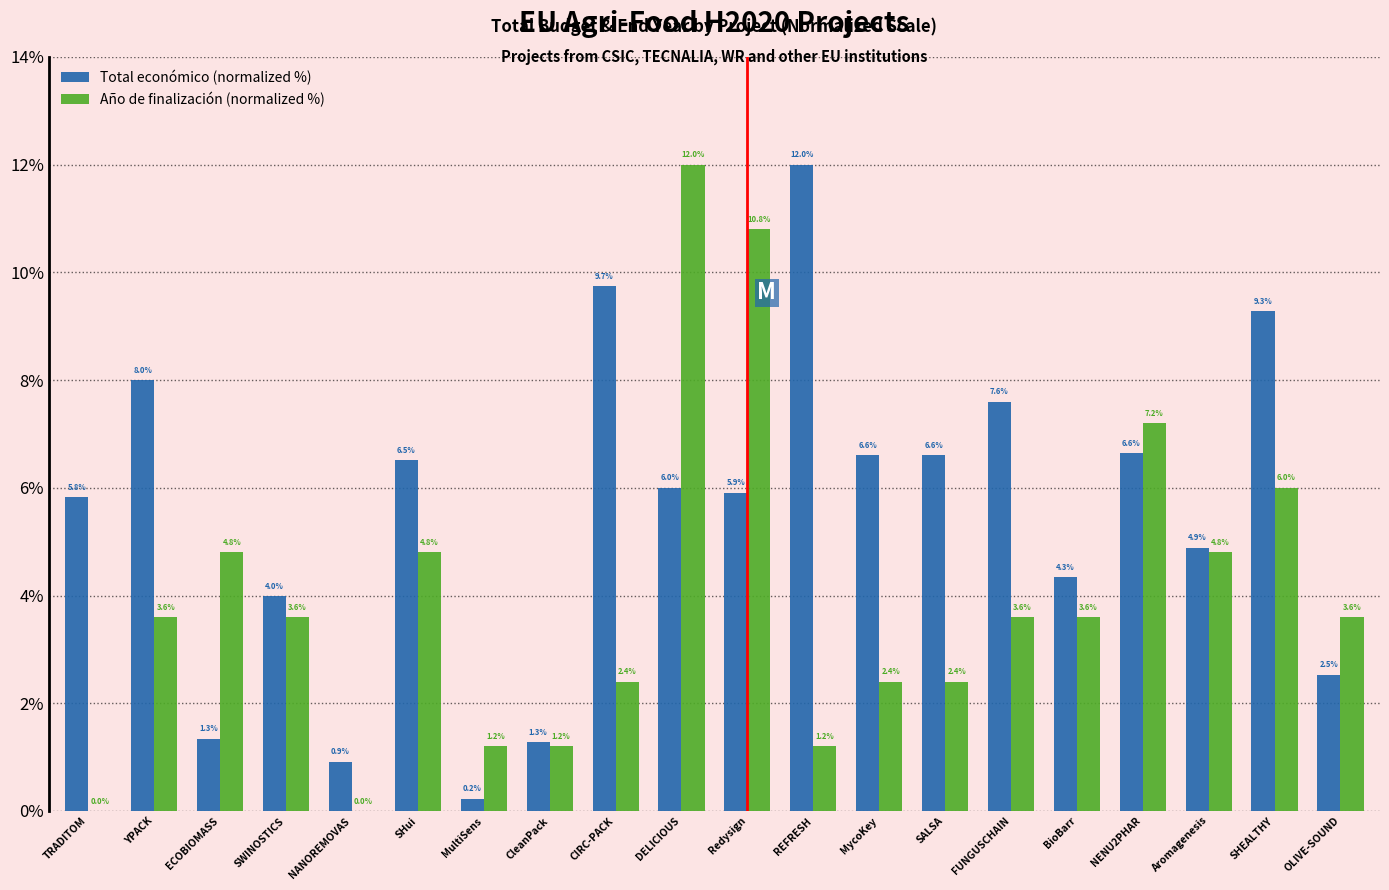

What is the highest value of the Total económico (normalized %) series?

12.0